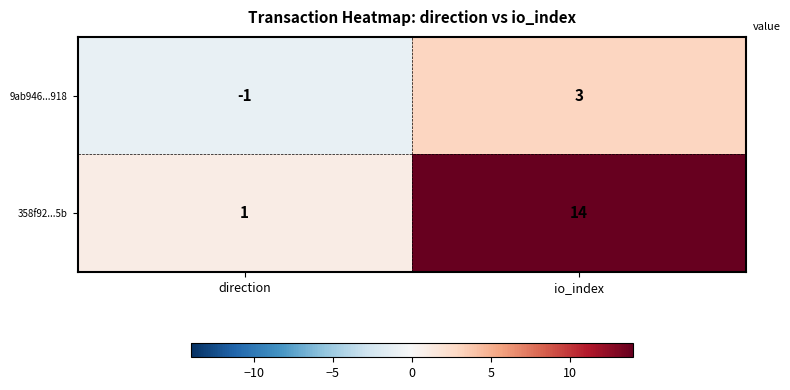

Which series has the largest total across all categories?

358f92...5b